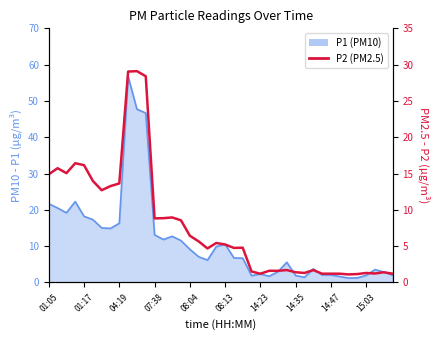

Between 29 and 36, which is larger?

29